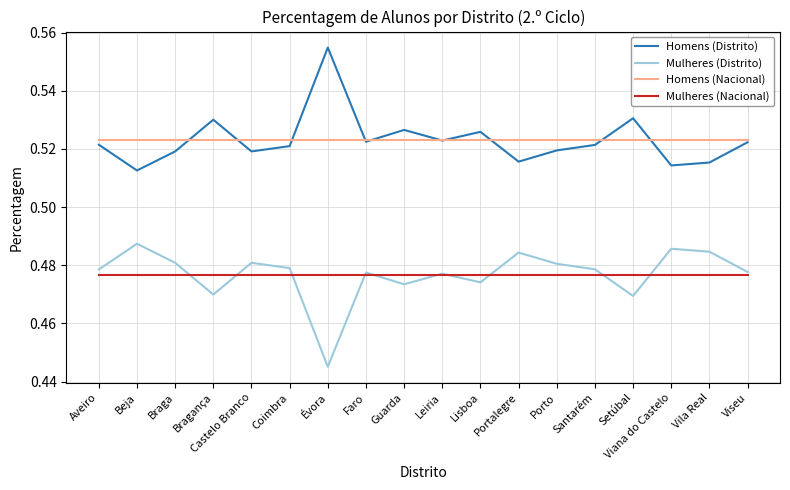

What is the total value across all series at Coimbra?

2.0